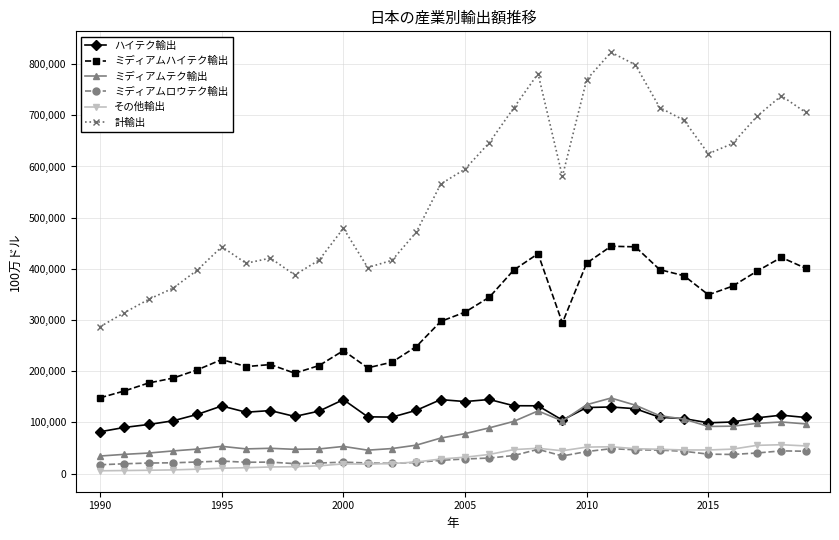

In ミディアムハイテク輸出, how many points are higher than both neighbors (excluding endpoints)?

6